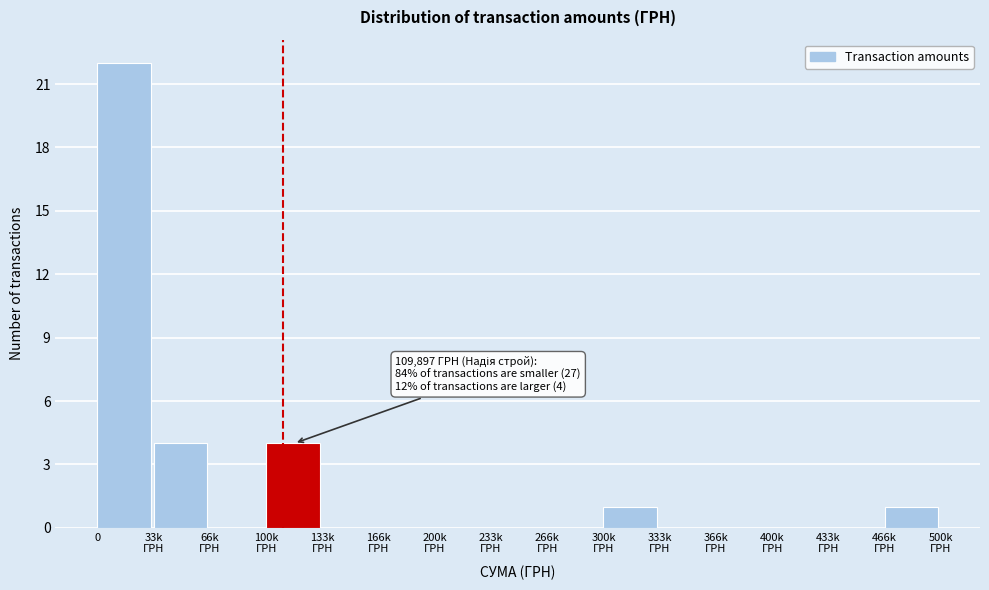

The chart shows a value of 22 at 0. True or false?

True